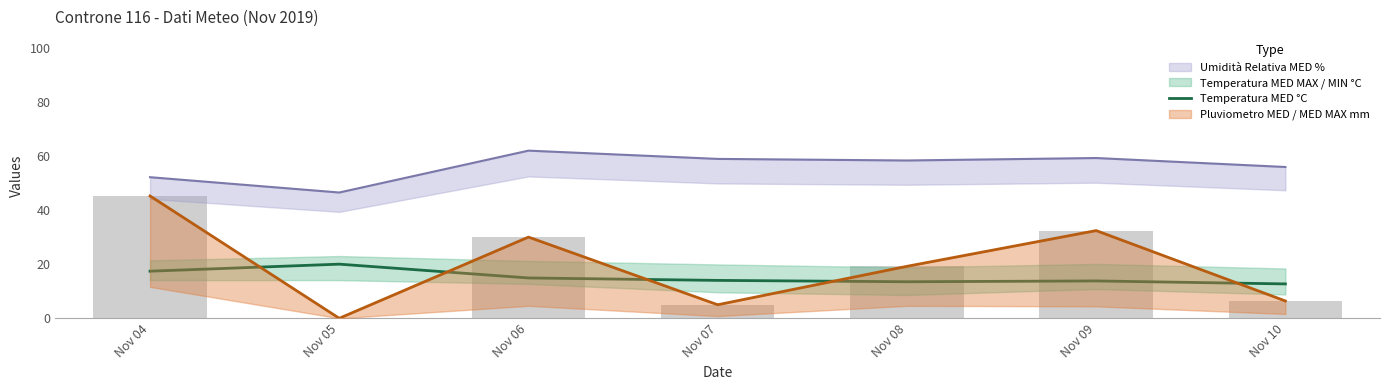

Is it true that the value at Nov 04 is 17.4?

True